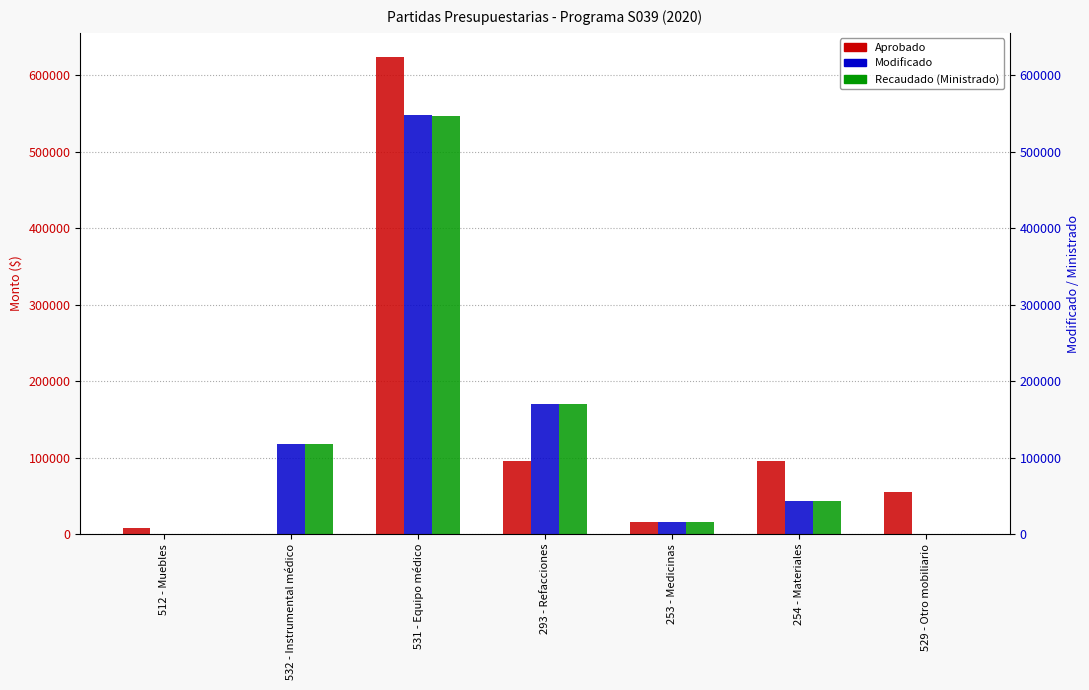

Which series has the largest total across all categories?

Modificado